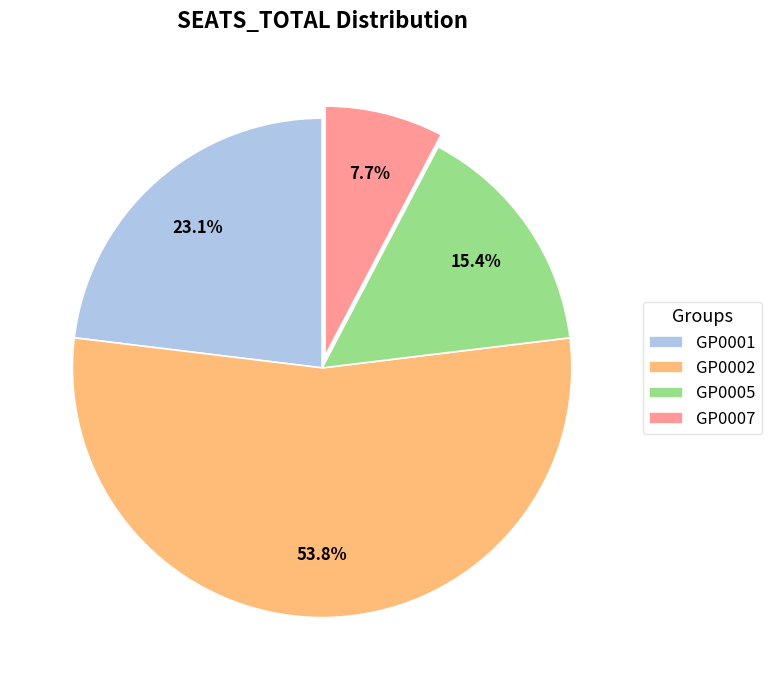

To the nearest percent, what is the difference between the GP0007 and GP0005 slice percentages?

8%